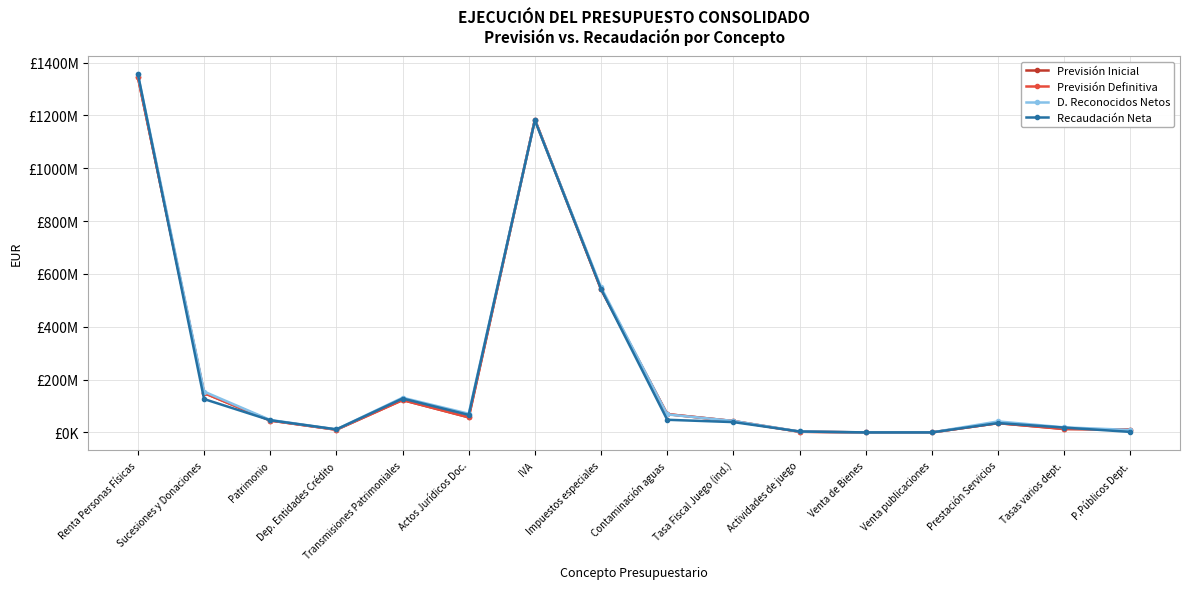

What are all the series names shown in the legend?

Previsión Inicial, Previsión Definitiva, D. Reconocidos Netos, Recaudación Neta